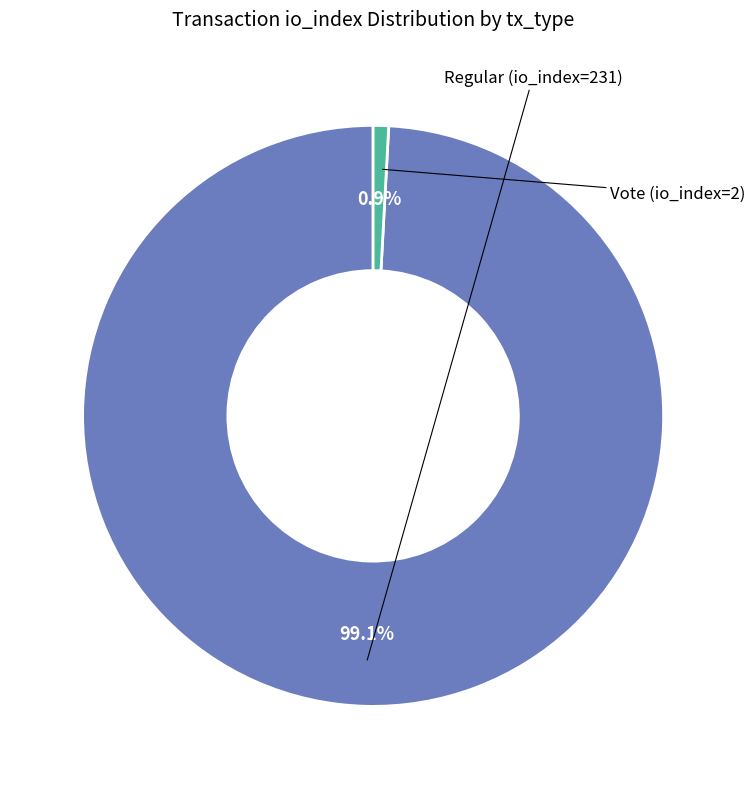

Which category has the biggest portion of the pie?

Regular (io_index=231)